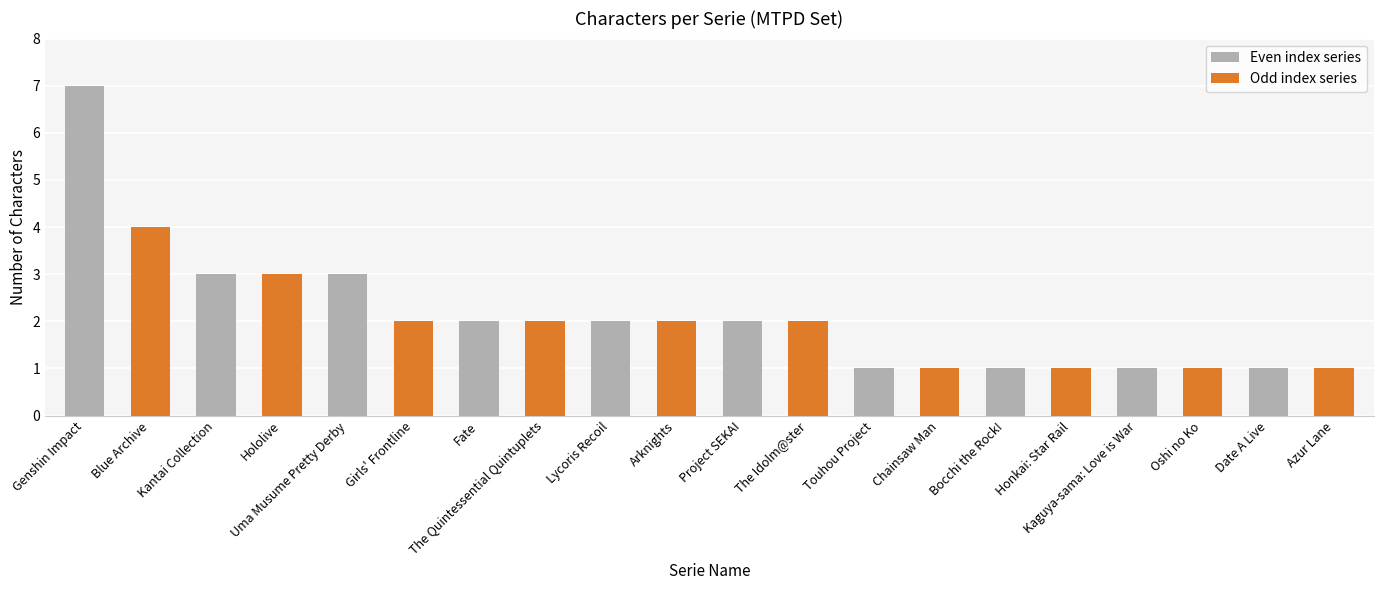

What is the sum of all values?

42